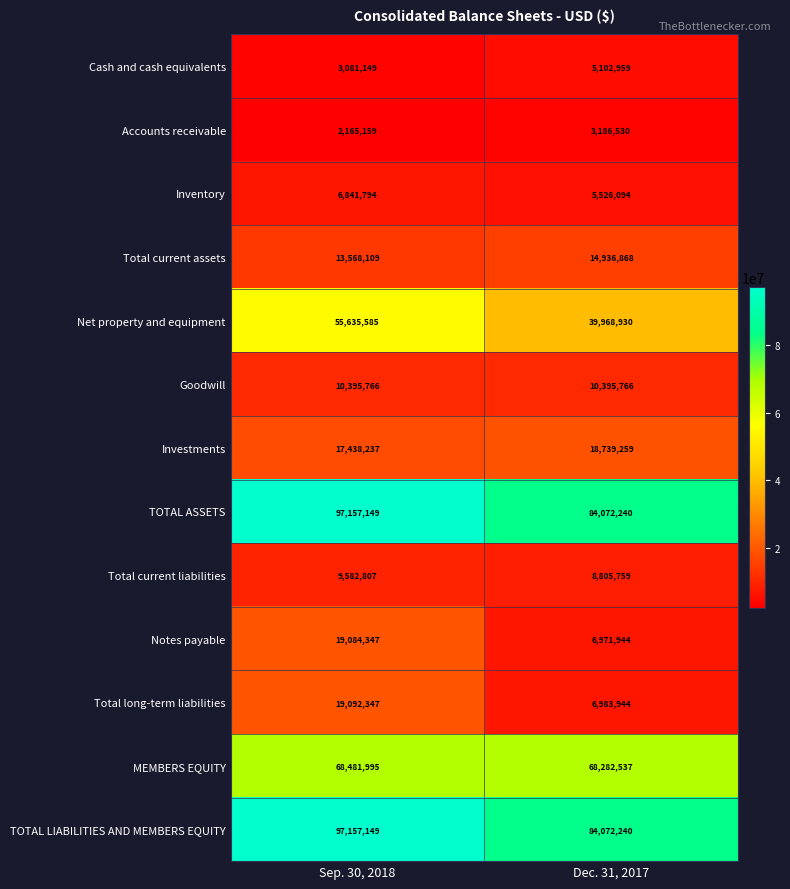

What is the total value across all series at Sep. 30, 2018?

419681593